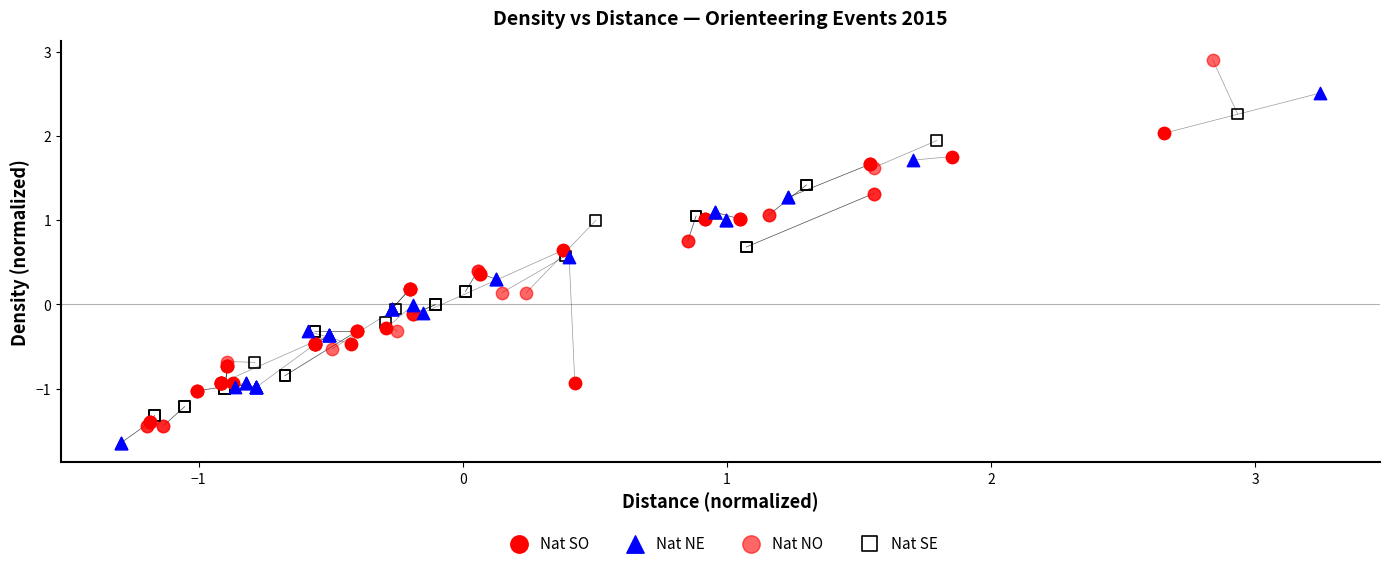

What are all the series names shown in the legend?

Nat SO, Nat NE, Nat NO, Nat SE